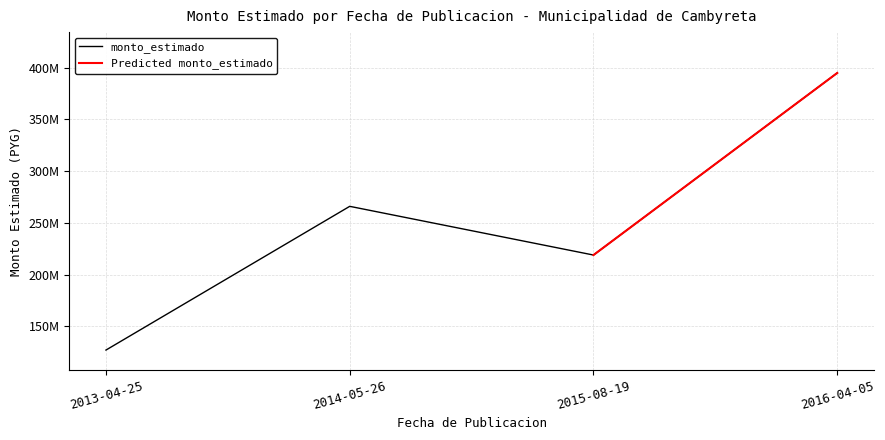

List the labels in order of value, smallest first.

2013-04-25, 2015-08-19, 2014-05-26, 2016-04-05